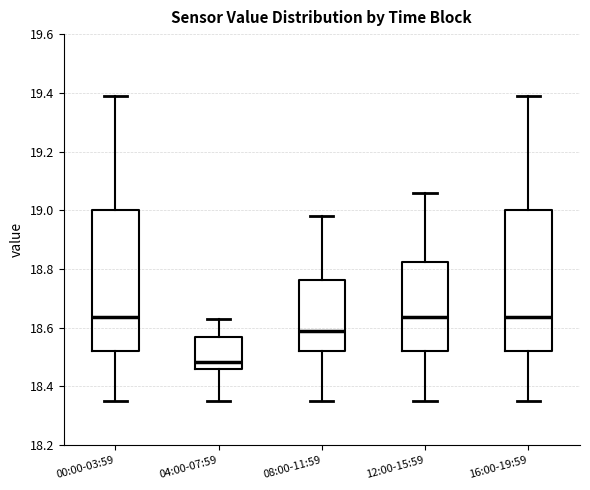

Reading left to right, transcribe this box plot: for each box, give where its median line is, the range the box spans, and where its two whiskers end, as read against the y-axis. The values are not printed on the chart, so give them approximately, as read against the axis.

00:00-03:59: median 18.64, box 18.52 to 19.00, whiskers 18.36 to 19.40
04:00-07:59: median 18.48, box 18.46 to 18.58, whiskers 18.36 to 18.64
08:00-11:59: median 18.60, box 18.52 to 18.76, whiskers 18.36 to 18.98
12:00-15:59: median 18.64, box 18.52 to 18.82, whiskers 18.36 to 19.06
16:00-19:59: median 18.64, box 18.52 to 19.00, whiskers 18.36 to 19.40